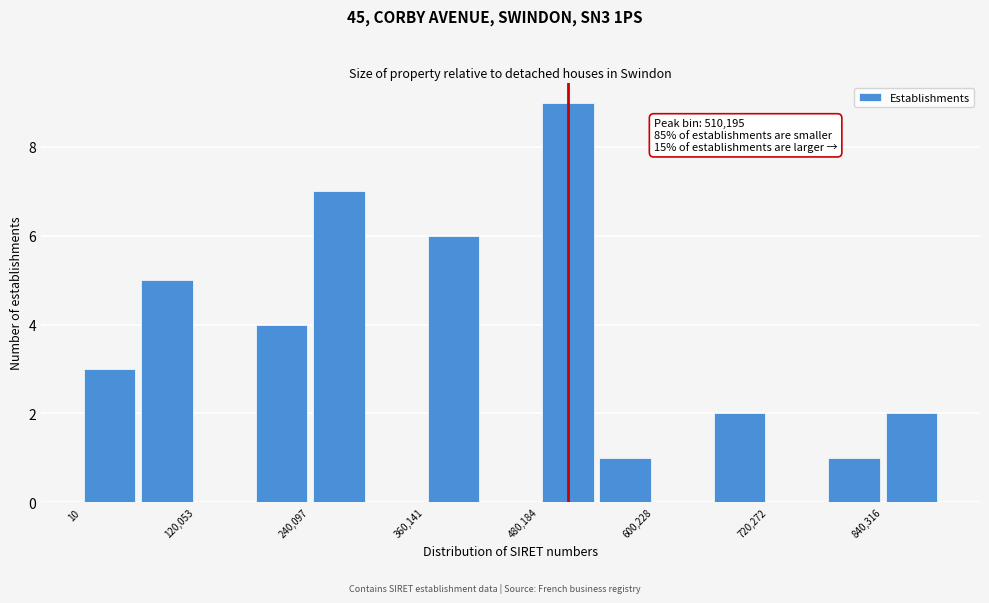

Read against the x-axis, roughly where is the centre of the tallest bar?

520000